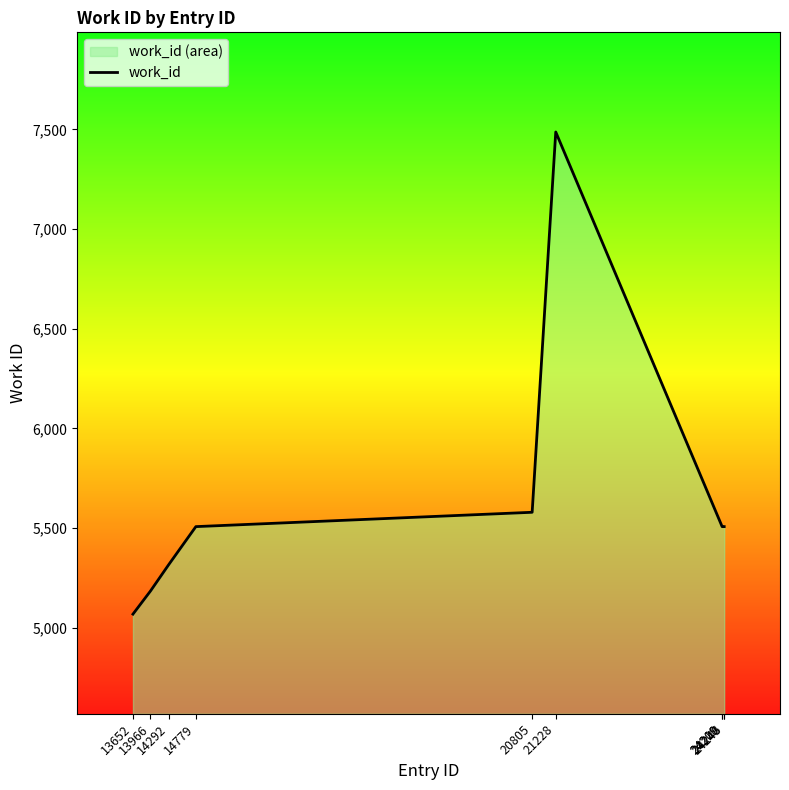

True or false: the data has more than 1 interior local peaks.

False